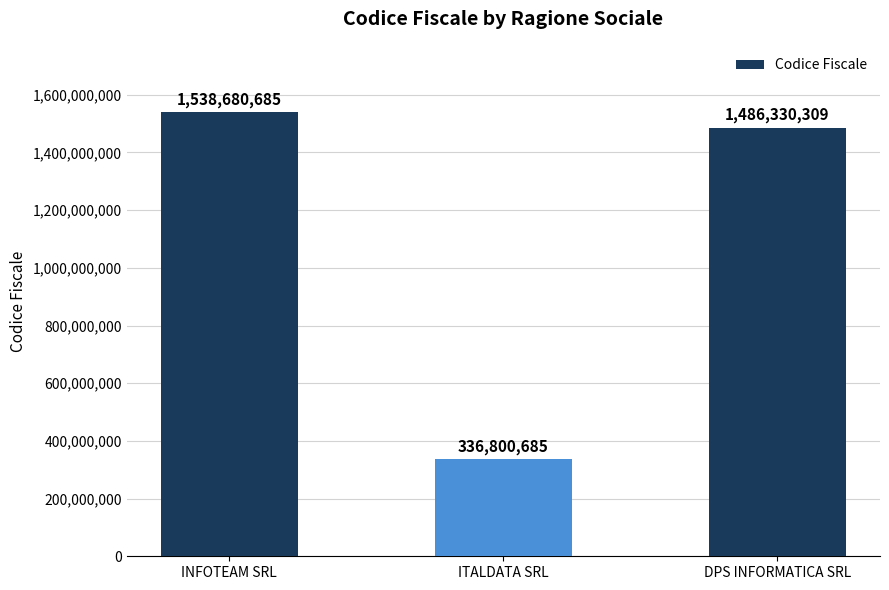

List the labels in order of value, smallest first.

ITALDATA SRL, DPS INFORMATICA SRL, INFOTEAM SRL